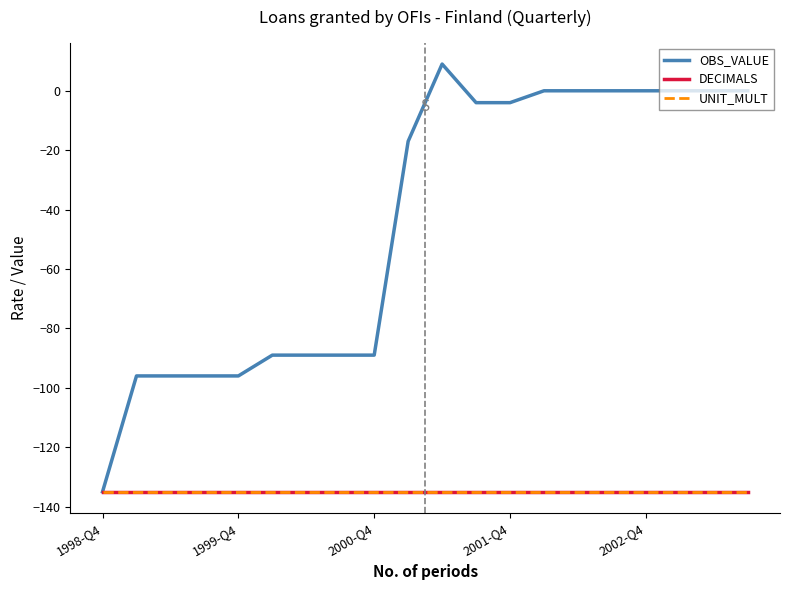

Reading left to right, what are all the values shown in this chart?

OBS_VALUE: -135	-96	-96	-96	-96	-89	-89	-89	-89	-17	9	-4	-4	0	0	0	0	0	0	0
DECIMALS: -135	-135	-135	-135	-135	-135	-135	-135	-135	-135	-135	-135	-135	-135	-135	-135	-135	-135	-135	-135
UNIT_MULT: -135	-135	-135	-135	-135	-135	-135	-135	-135	-135	-135	-135	-135	-135	-135	-135	-135	-135	-135	-135